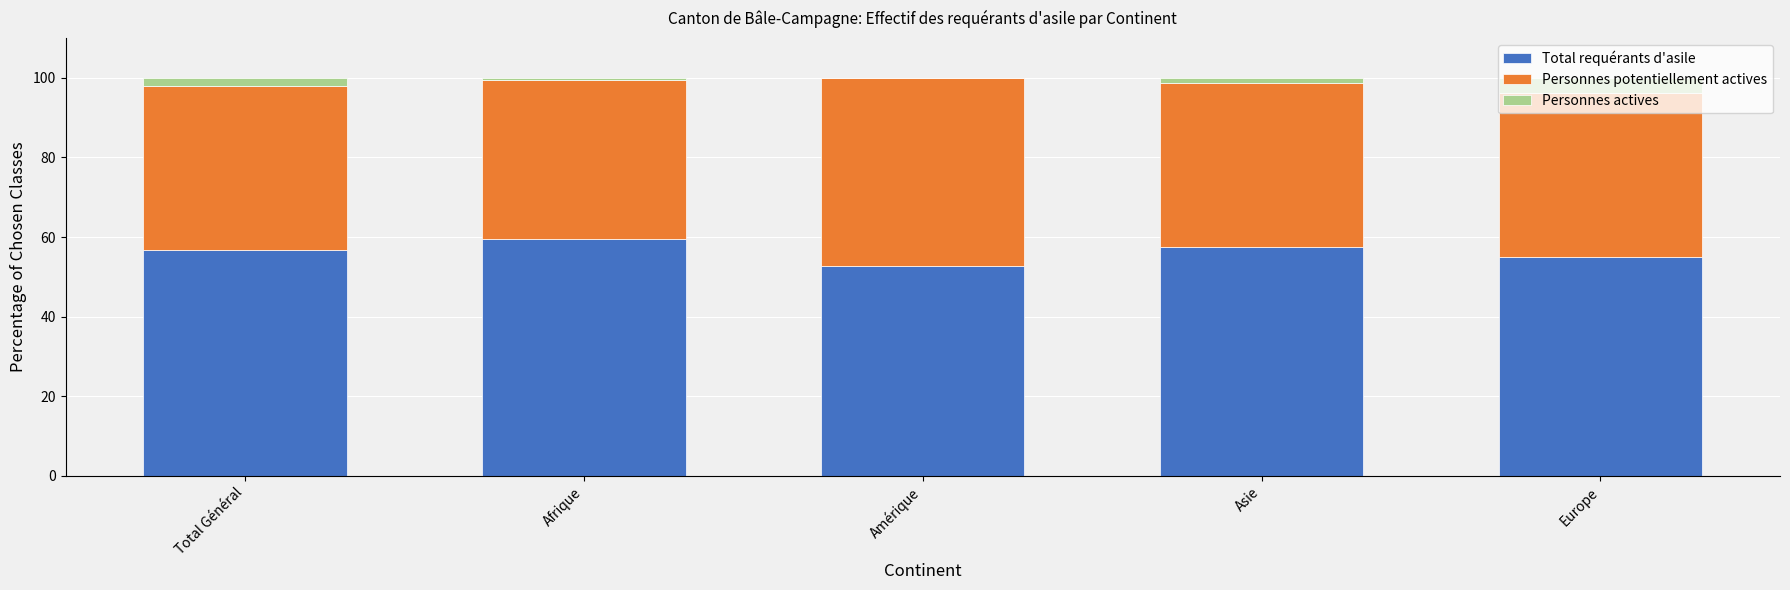

The Total requérants d'asile series shows 95.1 at Total Général. True or false?

False